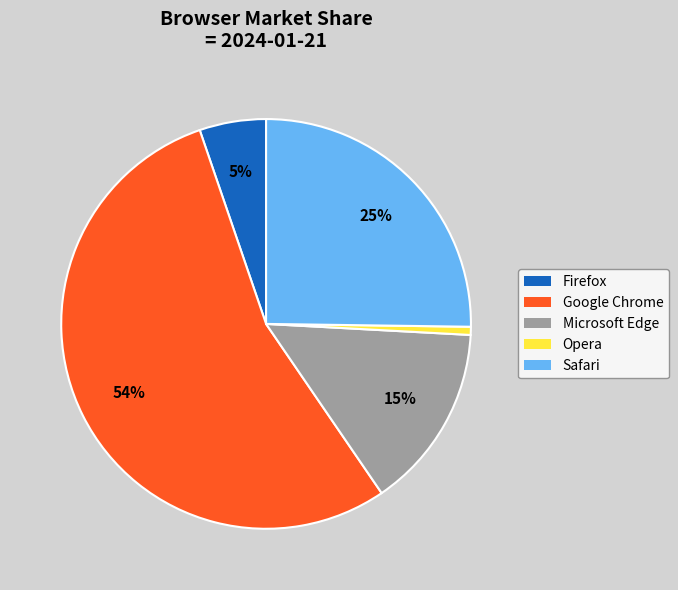

Do Firefox and Microsoft Edge together represent more than half of the pie?

No